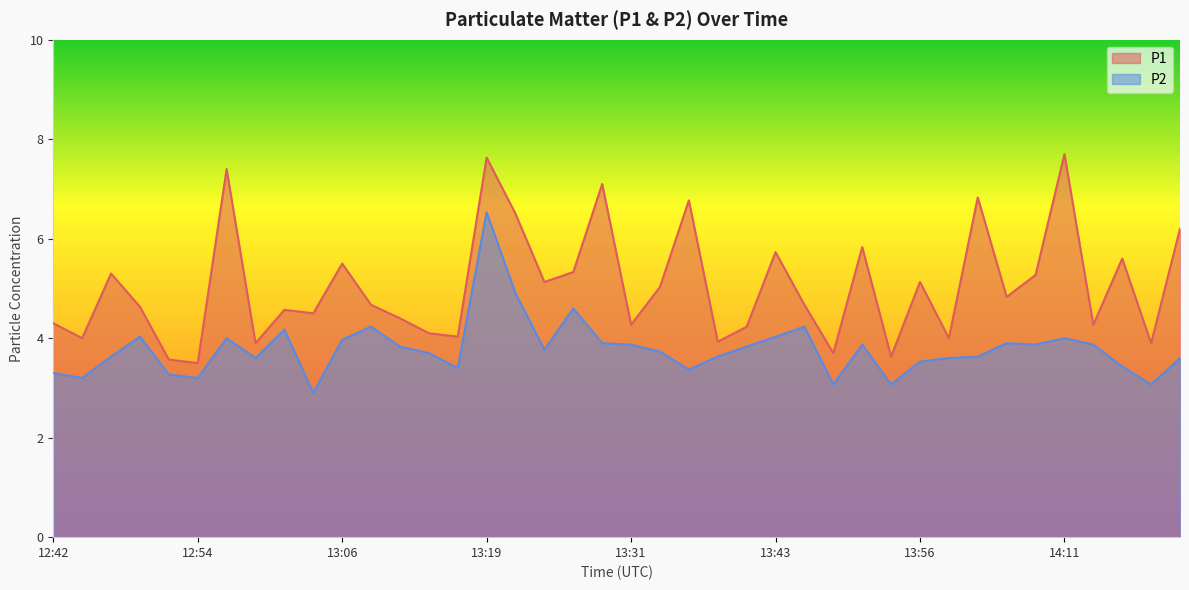

At how many categories does at least one series exceed 4?

31